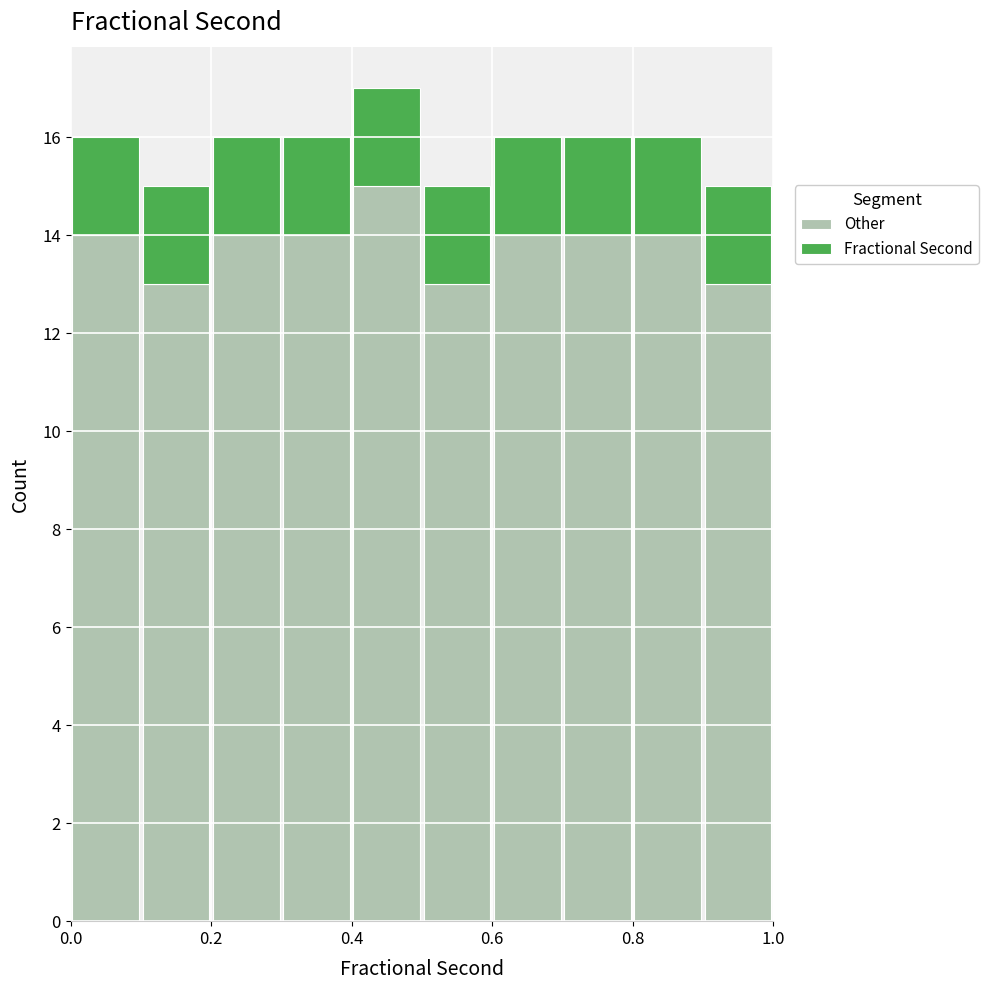

Reading left to right, transcribe this chart: for each stacked bar, give the range it covers on the x-axis and its total height. The values are not printed on the chart, so give them approximately, as read against the axis.

0.0 to 0.1: 16
0.1 to 0.2: 15
0.2 to 0.3: 16
0.3 to 0.4: 16
0.4 to 0.5: 17
0.5 to 0.6: 15
0.6 to 0.7: 16
0.7 to 0.8: 16
0.8 to 0.9: 16
0.9 to 1.0: 15